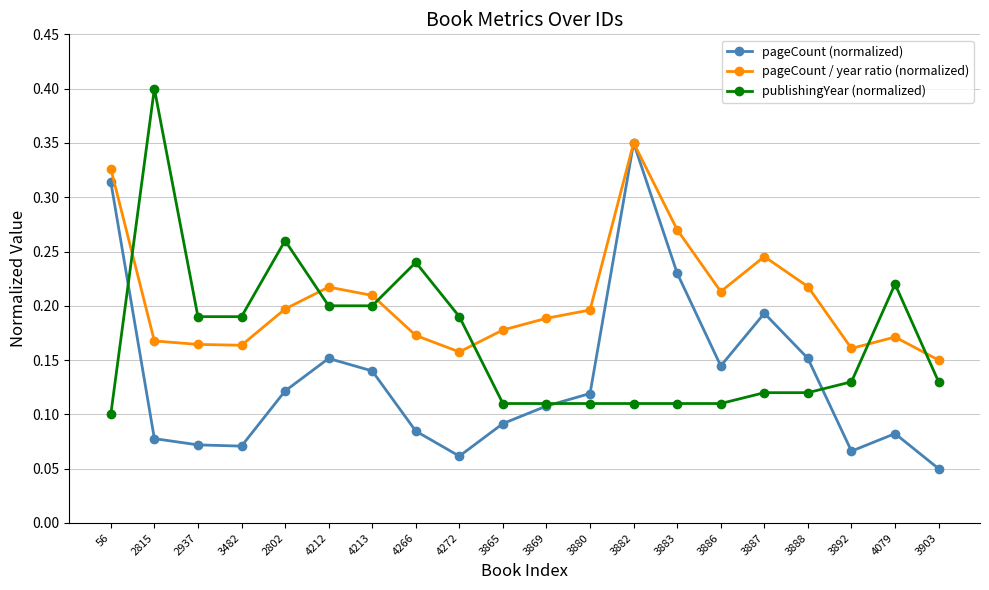

What is the label of the 2nd point from the right?

4079